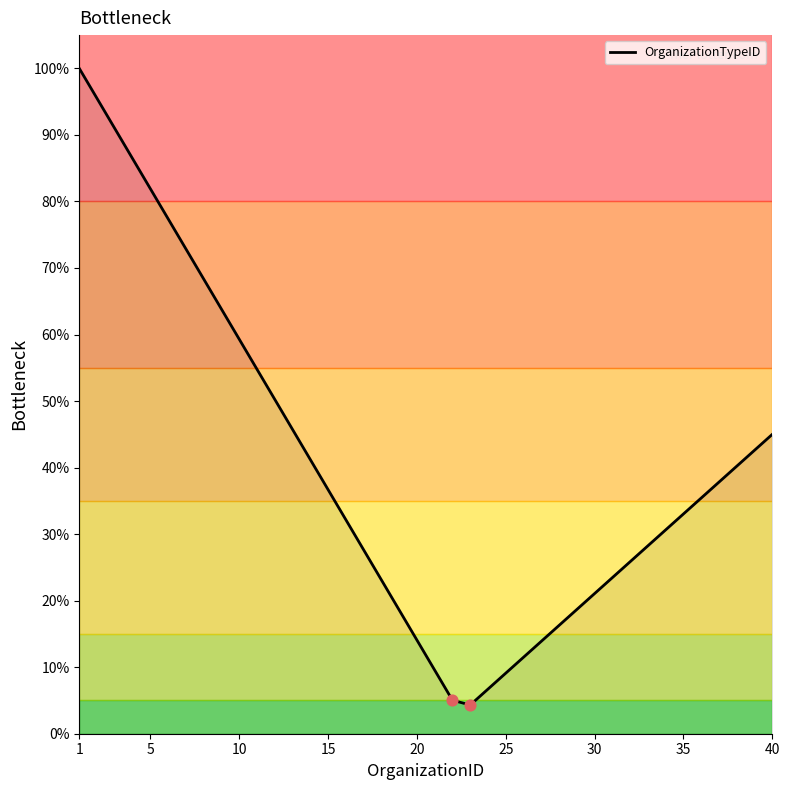

Is this an area chart (filled region under the line)?

Yes